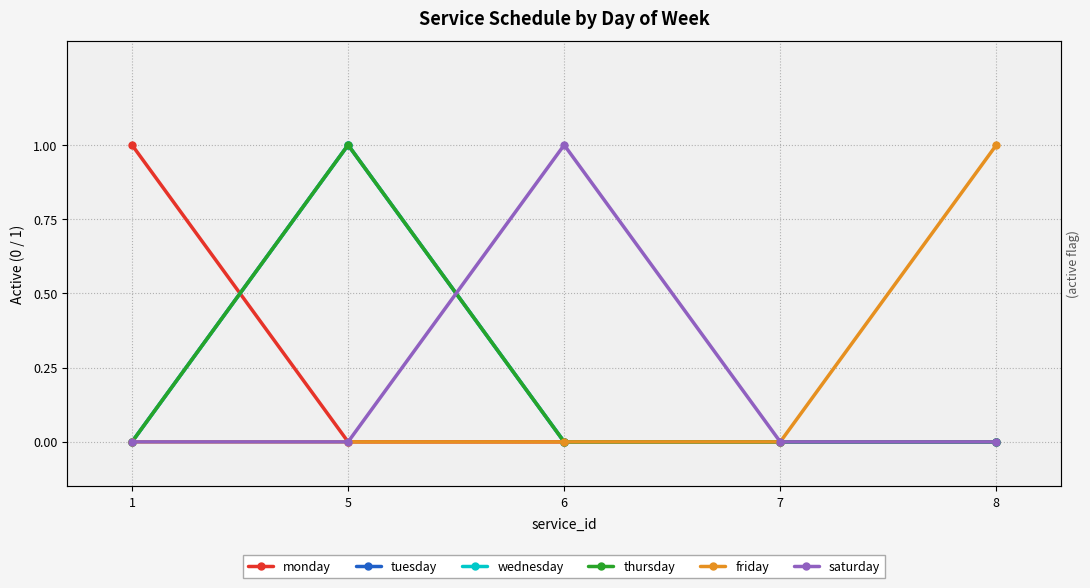

Reading left to right, list all the values displayed in this chart.

monday: 1	0	0	0	0
tuesday: 0	1	0	0	0
wednesday: 0	1	0	0	0
thursday: 0	1	0	0	0
friday: 0	0	0	0	1
saturday: 0	0	1	0	0